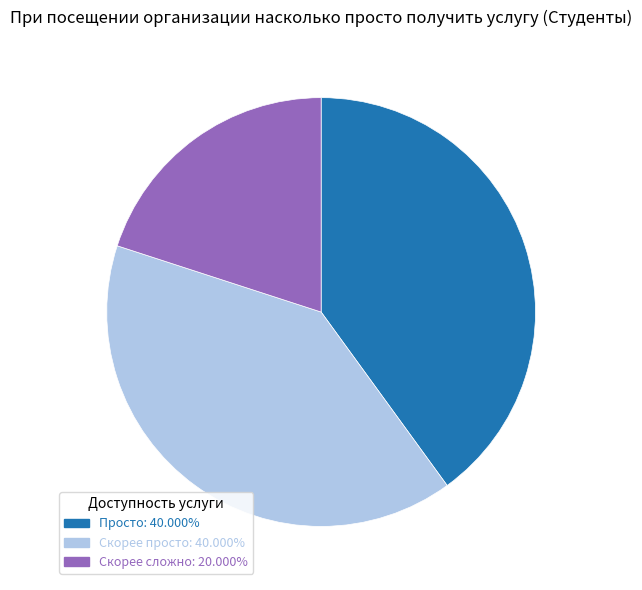

Is there any slice that represents more than half of the pie?

No